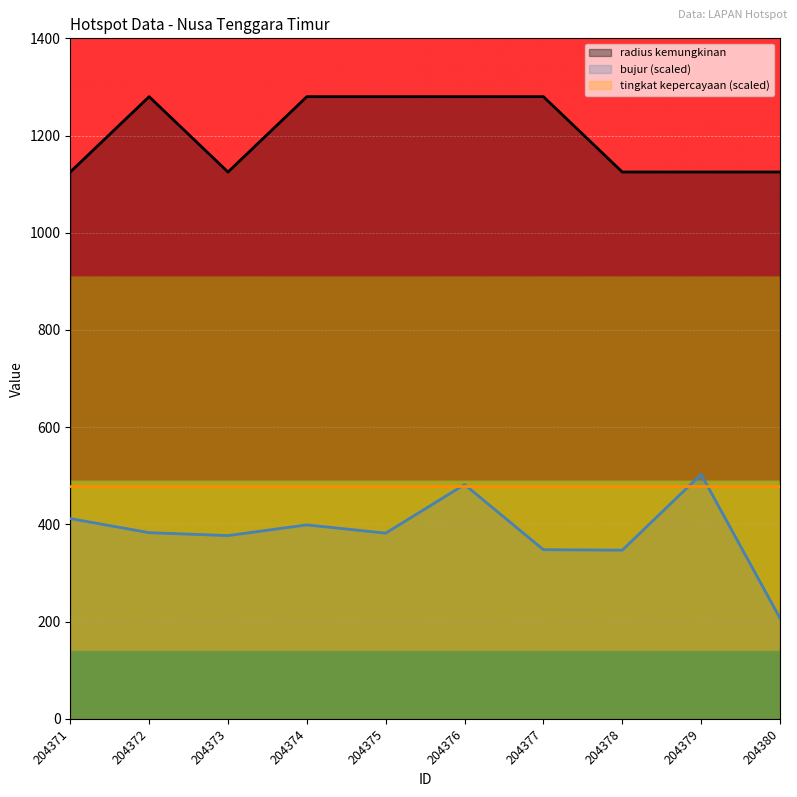

Which has a higher value, 204380 or 204377?

204377